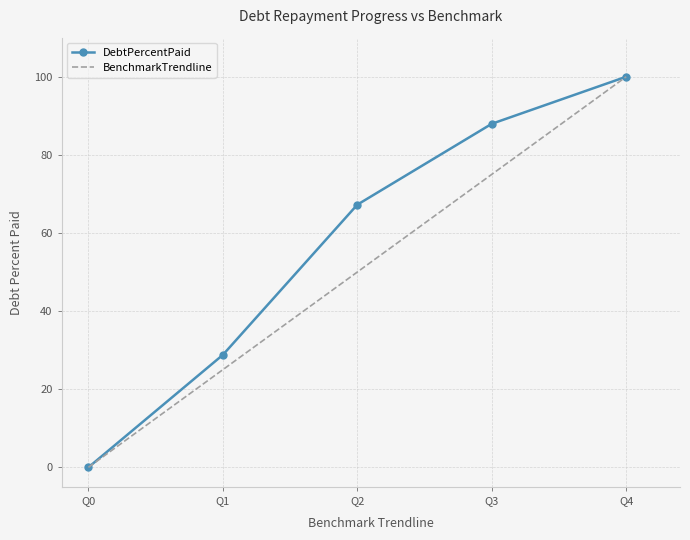

Which category has the highest value across all series?

Q4